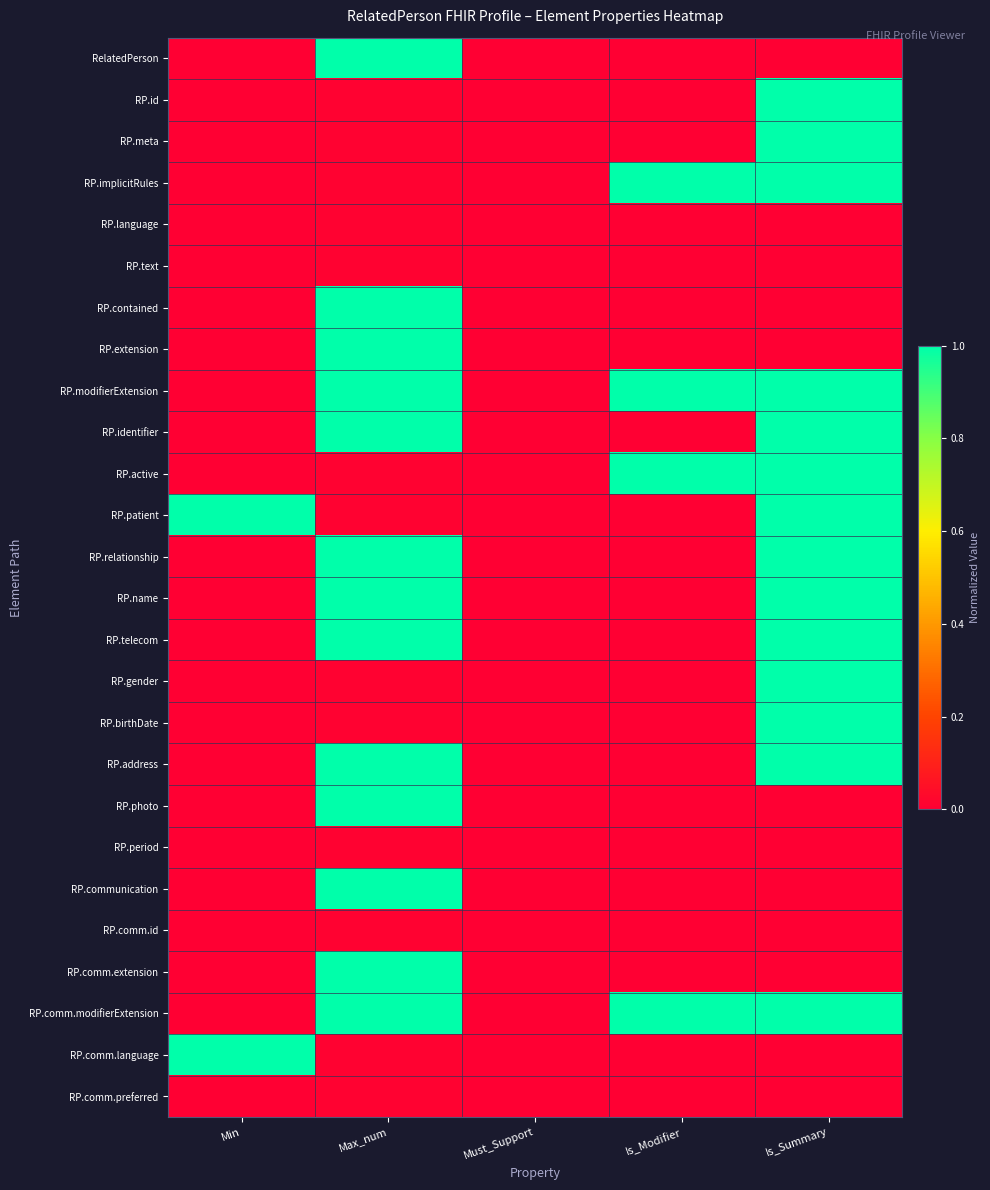

How many series are shown in this chart?

26